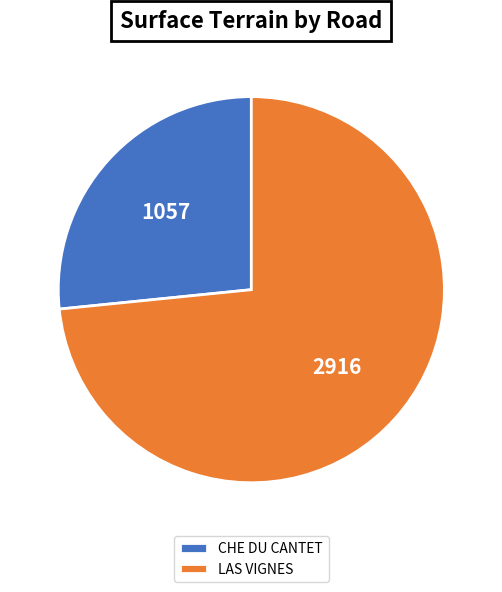

Approximately how many times larger is the value at LAS VIGNES compared to CHE DU CANTET?

2.8